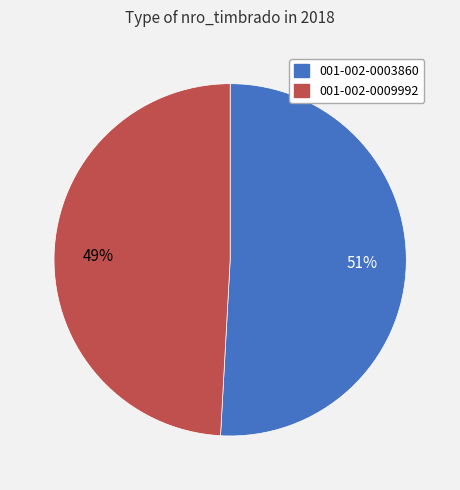

Does 001-002-0003860 represent more than half of the total?

Yes